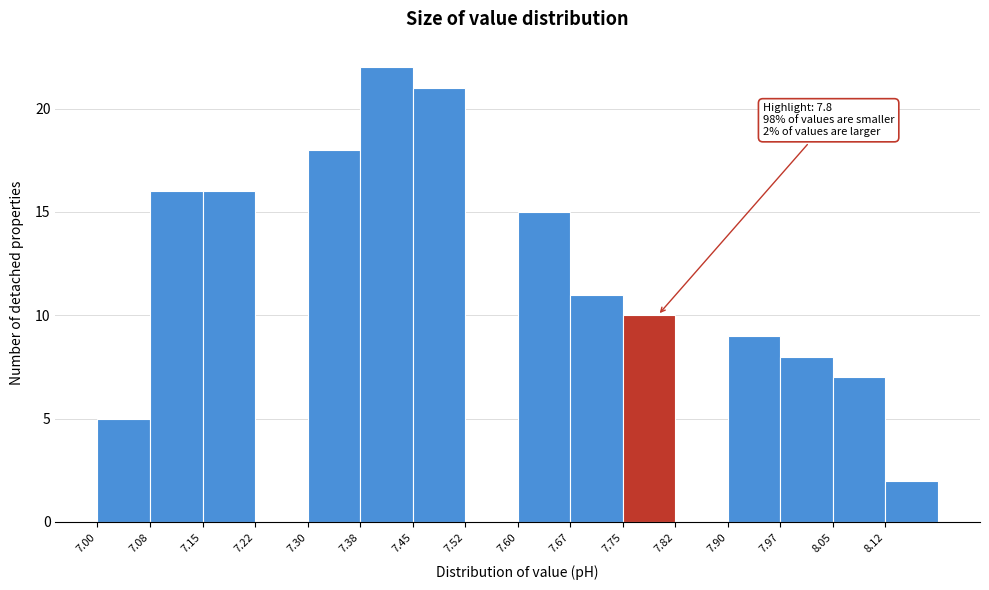

Over which range of the x-axis is the bar tallest?

7.375 to 7.450